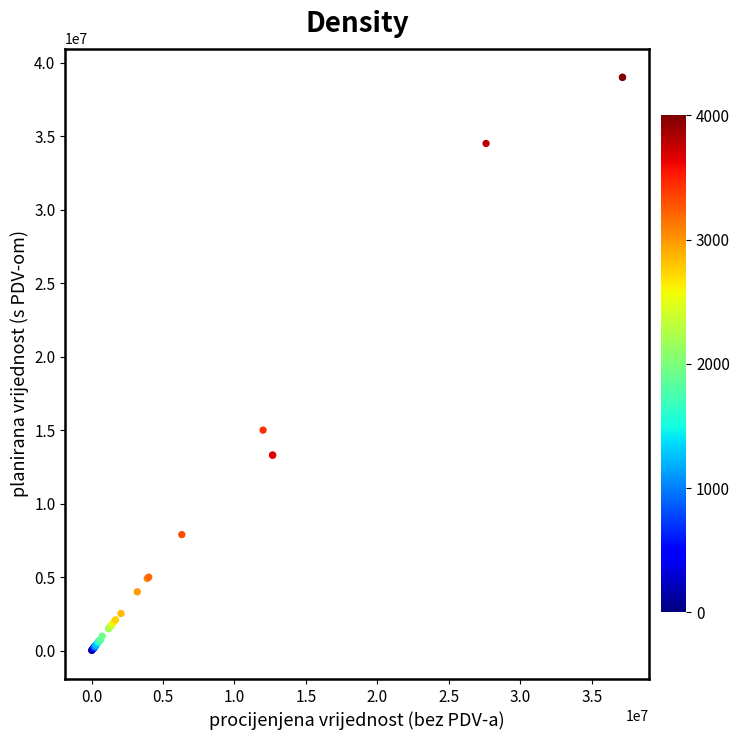

What Y value in the scatter plot is closest to 19509072?

15000000.0